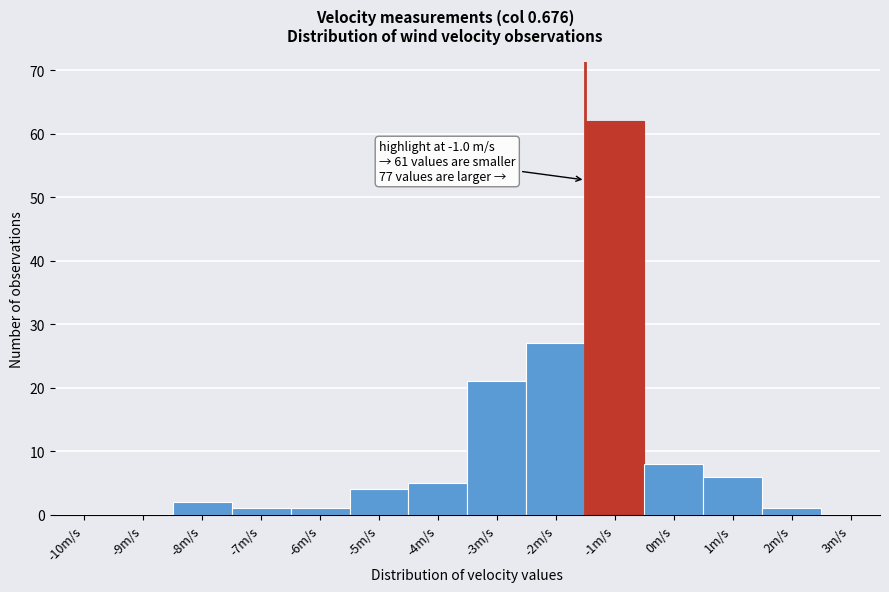

Reading right to left, extract all data points from this chart.

3m/s=0	2m/s=1	1m/s=6	0m/s=8	-1m/s=62	-2m/s=27	-3m/s=21	-4m/s=5	-5m/s=4	-6m/s=1	-7m/s=1	-8m/s=2	-9m/s=0	-10m/s=0